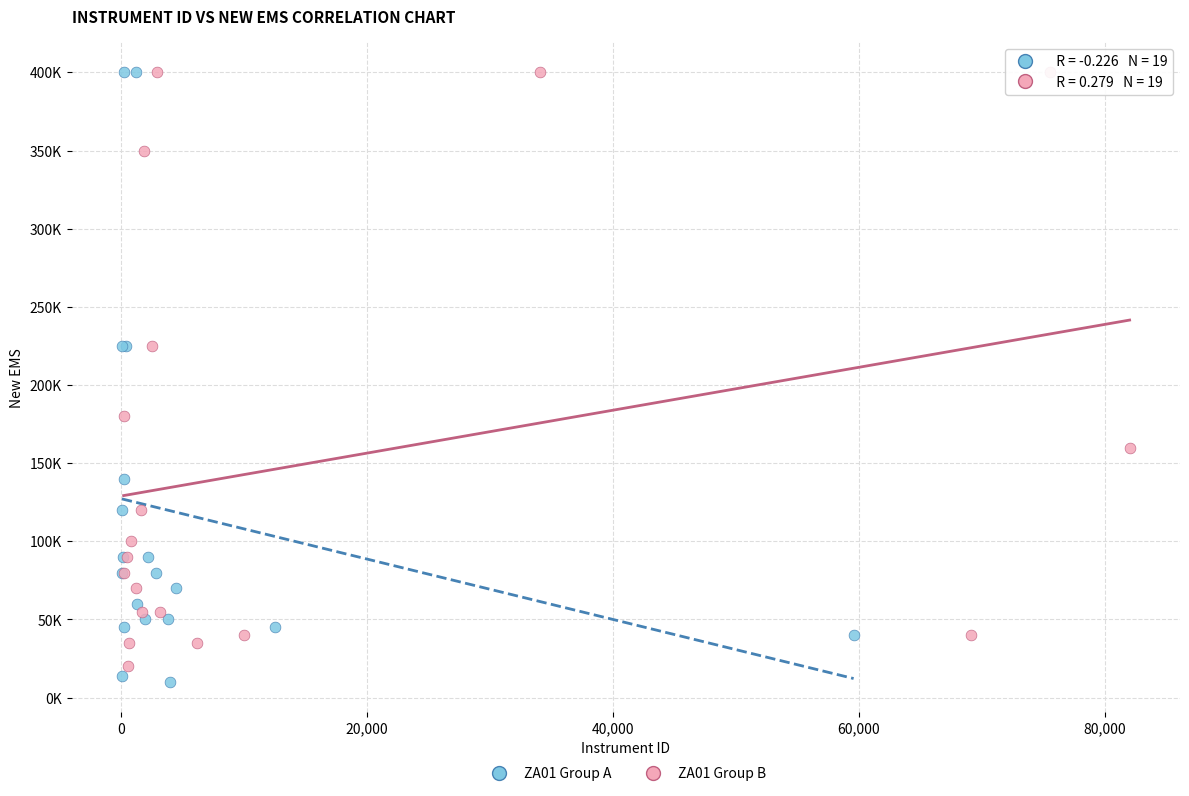

What are all the series names shown in the legend?

ZA01 Group A, ZA01 Group B